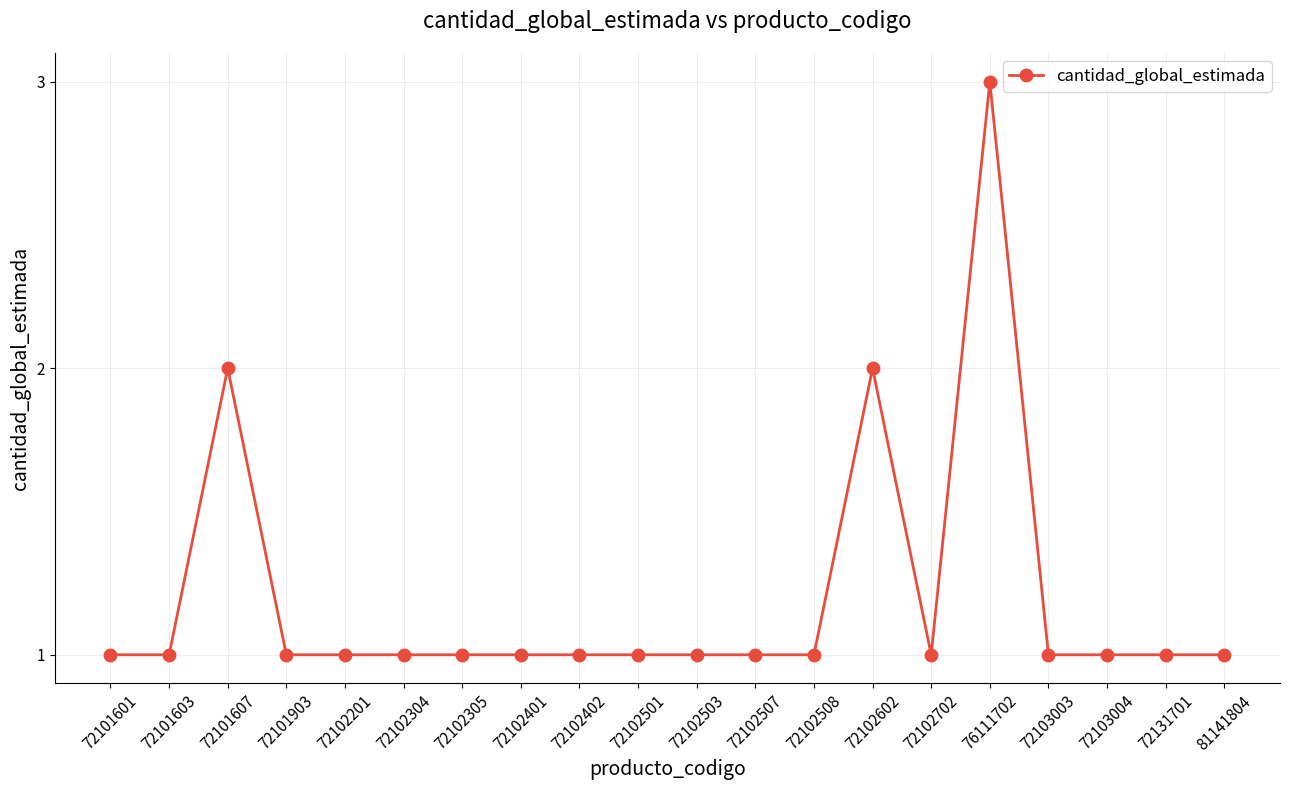

At which category does the data reach its first local peak?

72101607